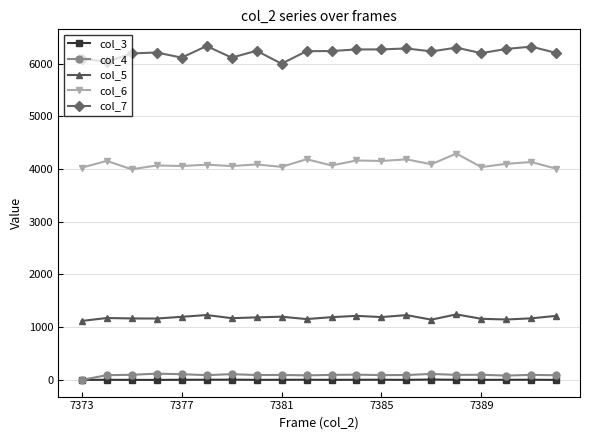

True or false: col_5 and col_7 intersect in this chart.

False